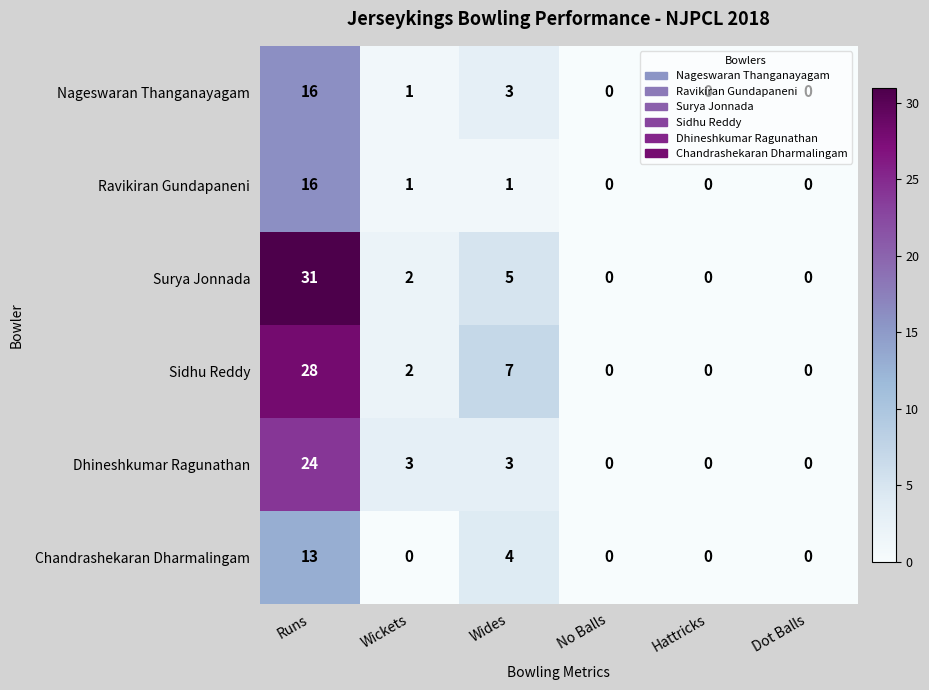

The Nageswaran Thanganayagam series shows 23 at Runs. True or false?

False